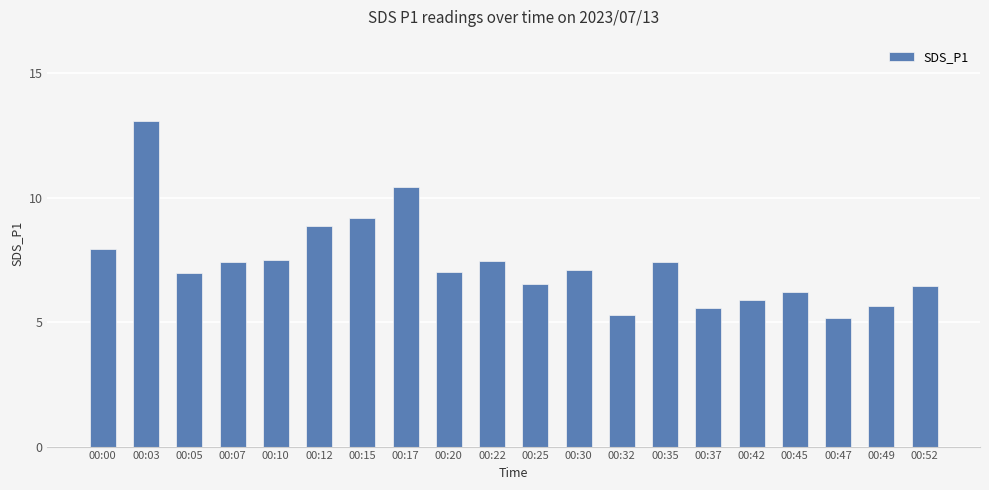

How many distinct data groups are displayed?

1